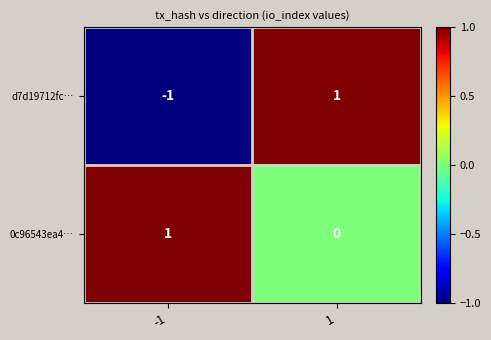

Which series changed the most between -1 and 1?

d7d19712fc…